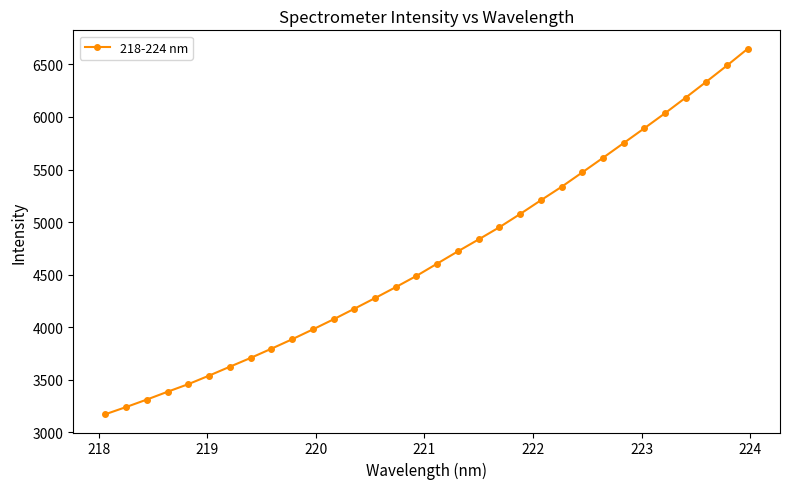

What is the value of the 16th point from the left?

4487.8